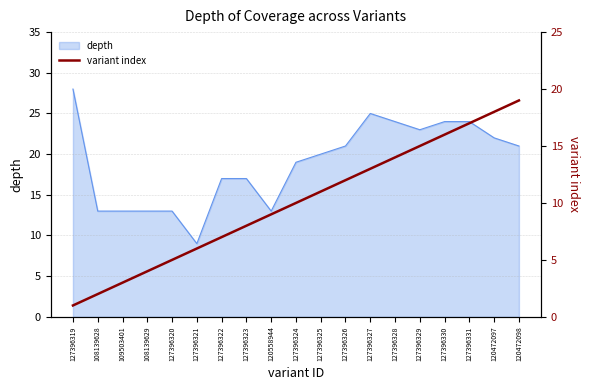

True or false: depth has a value of 33 at 127396327.

False